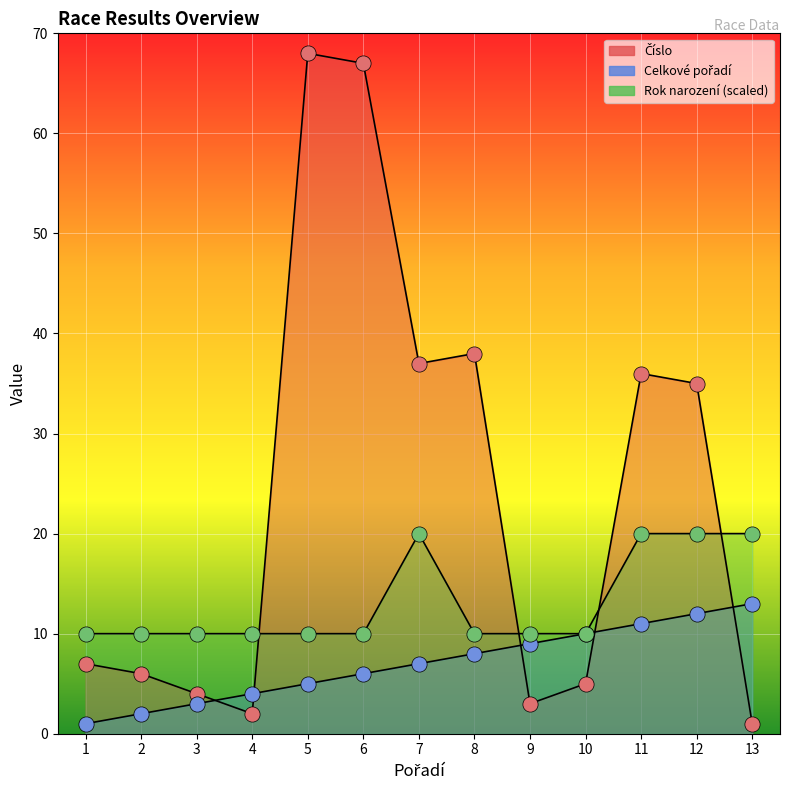

Which series has the widest spread of Y values?

Číslo